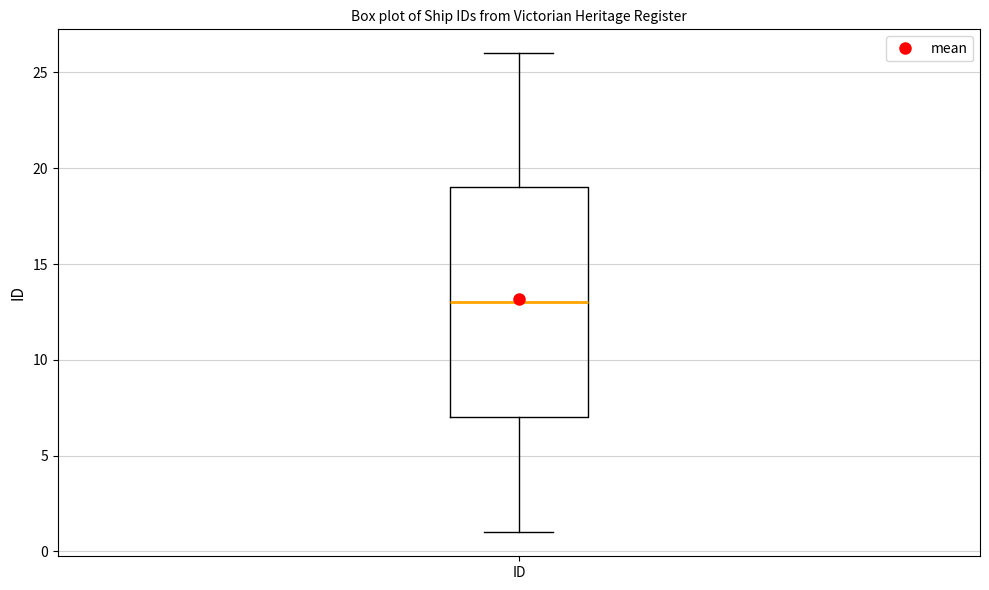

Where does the lower whisker of the box for ID end on the y-axis? The values are not printed on the chart, so give them approximately, as read against the axis.

1